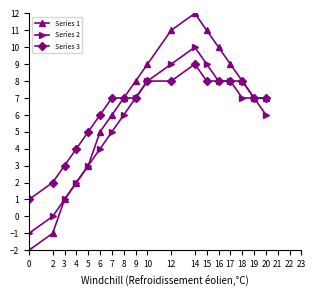

How many categories are shown in the chart?

18